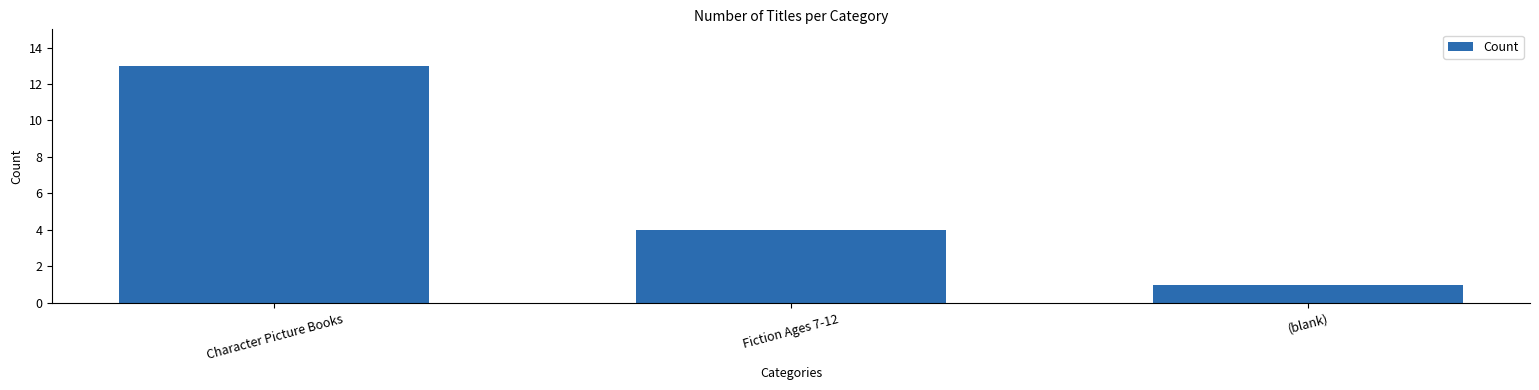

Reading left to right, what are all the values shown in this chart?

Character Picture Books=13	Fiction Ages 7-12=4	(blank)=1